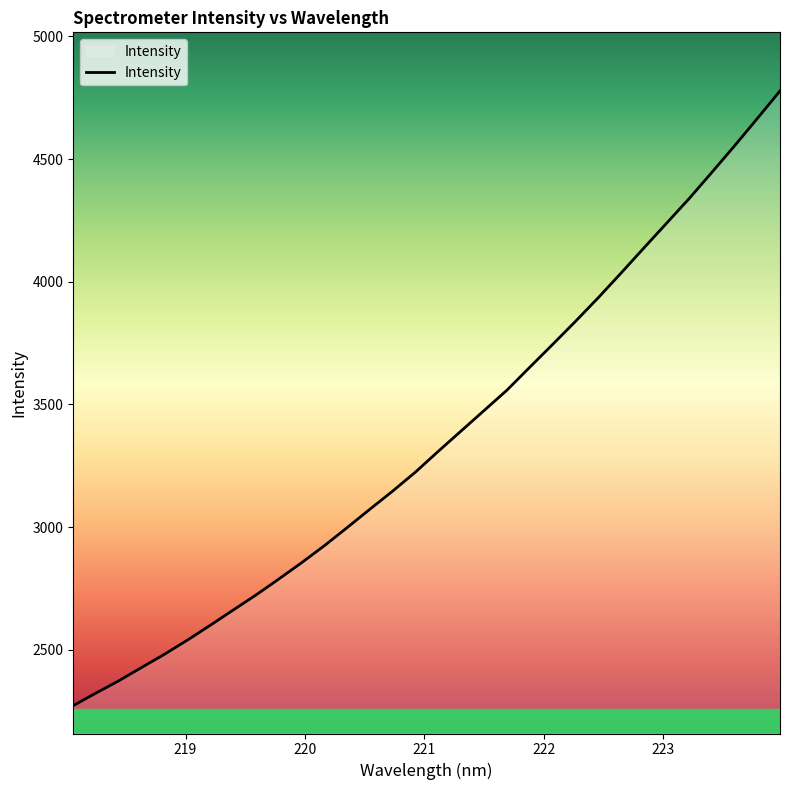

What is the maximum value shown in the chart?

4777.8